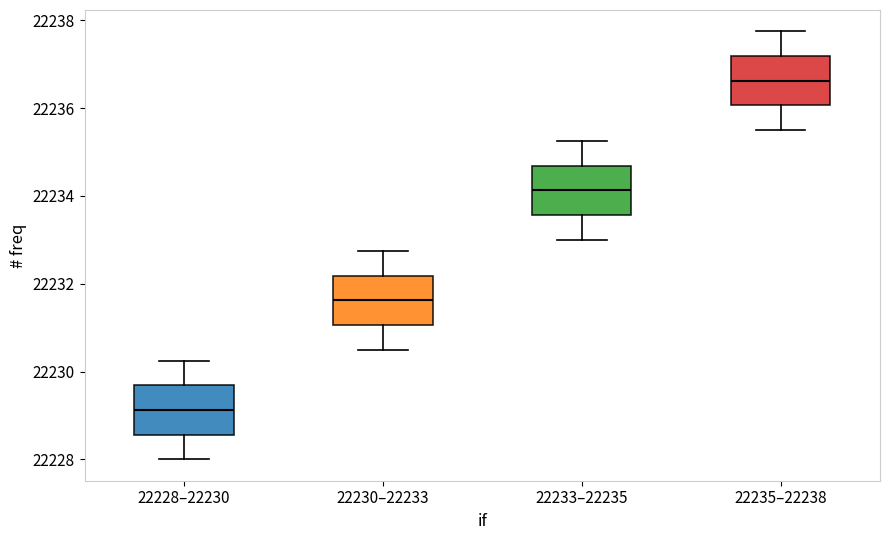

Where does the upper whisker of the box for 22233–22235 end on the y-axis? The values are not printed on the chart, so give them approximately, as read against the axis.

22235.2